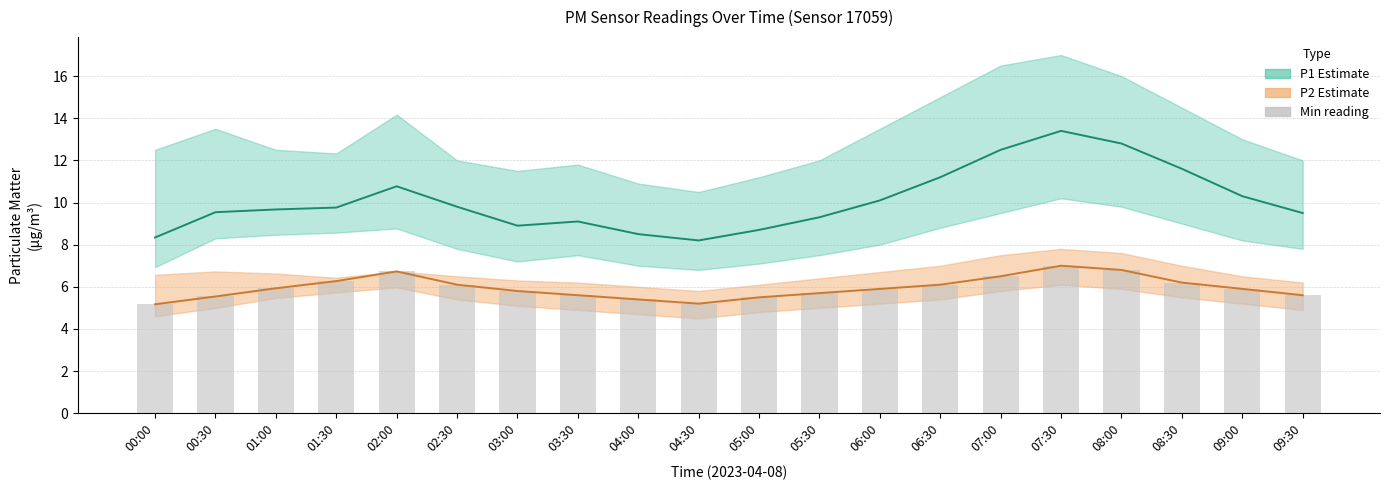

Which category has the lowest value in the Min(P1,P2) series?

00:00